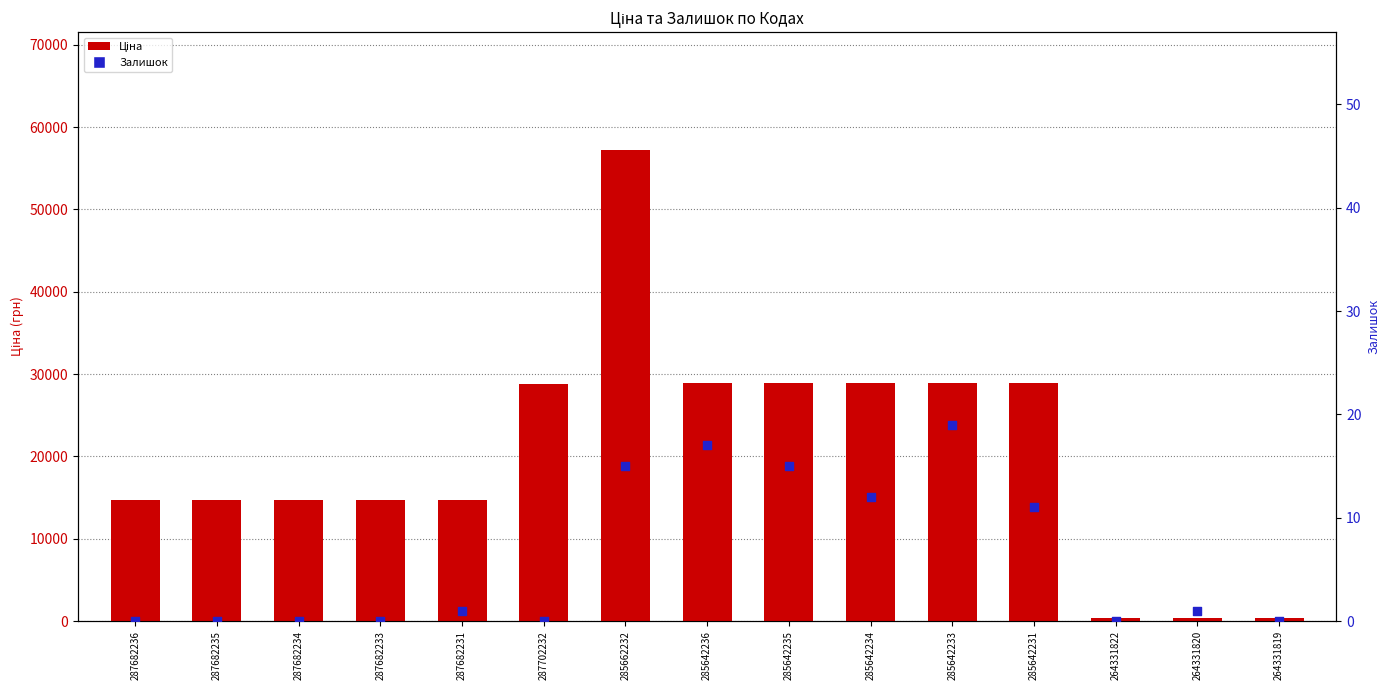

Which series reaches the maximum Y coordinate?

Ціна